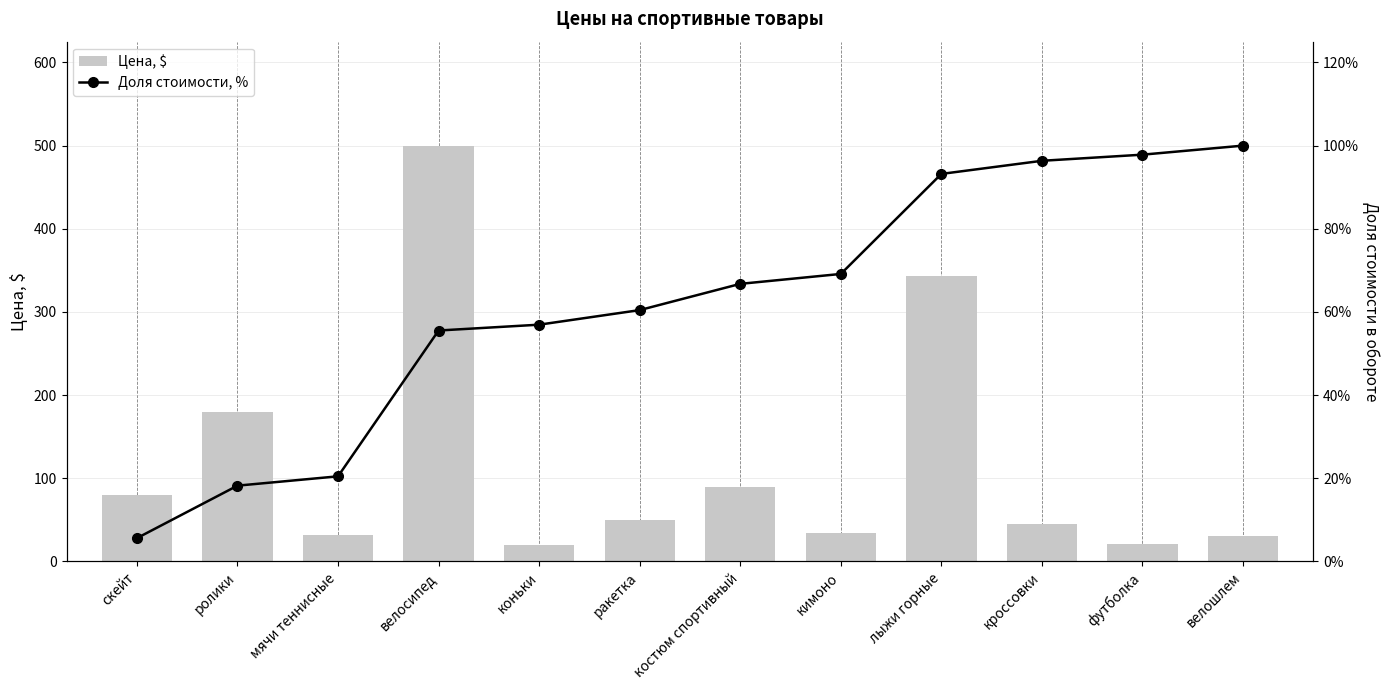

What is the sum of all Цена, $ values?

1426